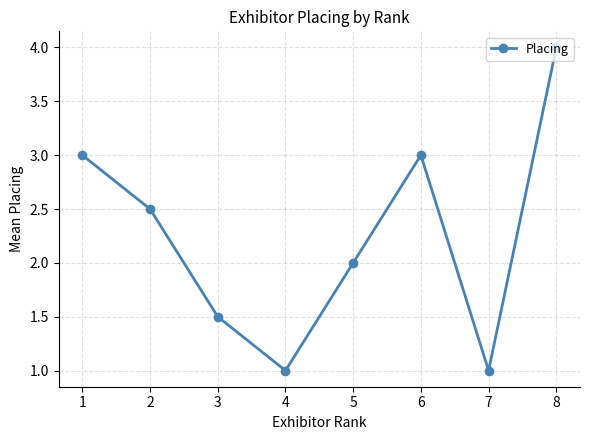

Approximately how many times larger is the value at 8 compared to 3?

2.7